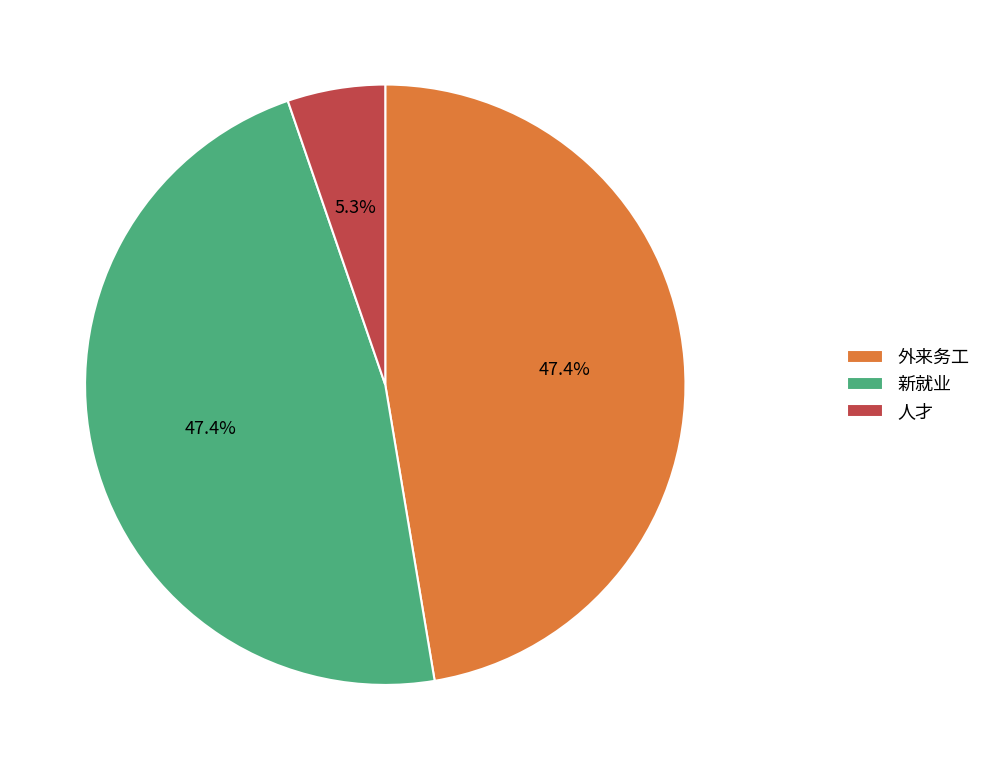

What is the total percentage of 人才 and 外来务工?

52.6%